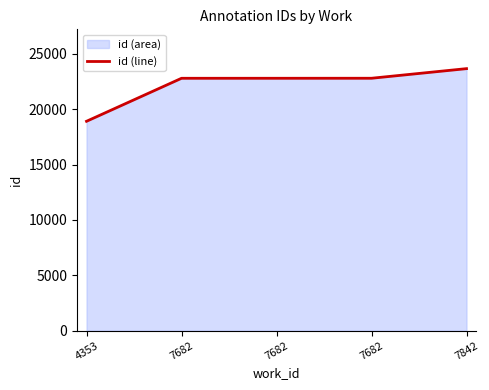

What is the value of the 5th point from the left?

23662